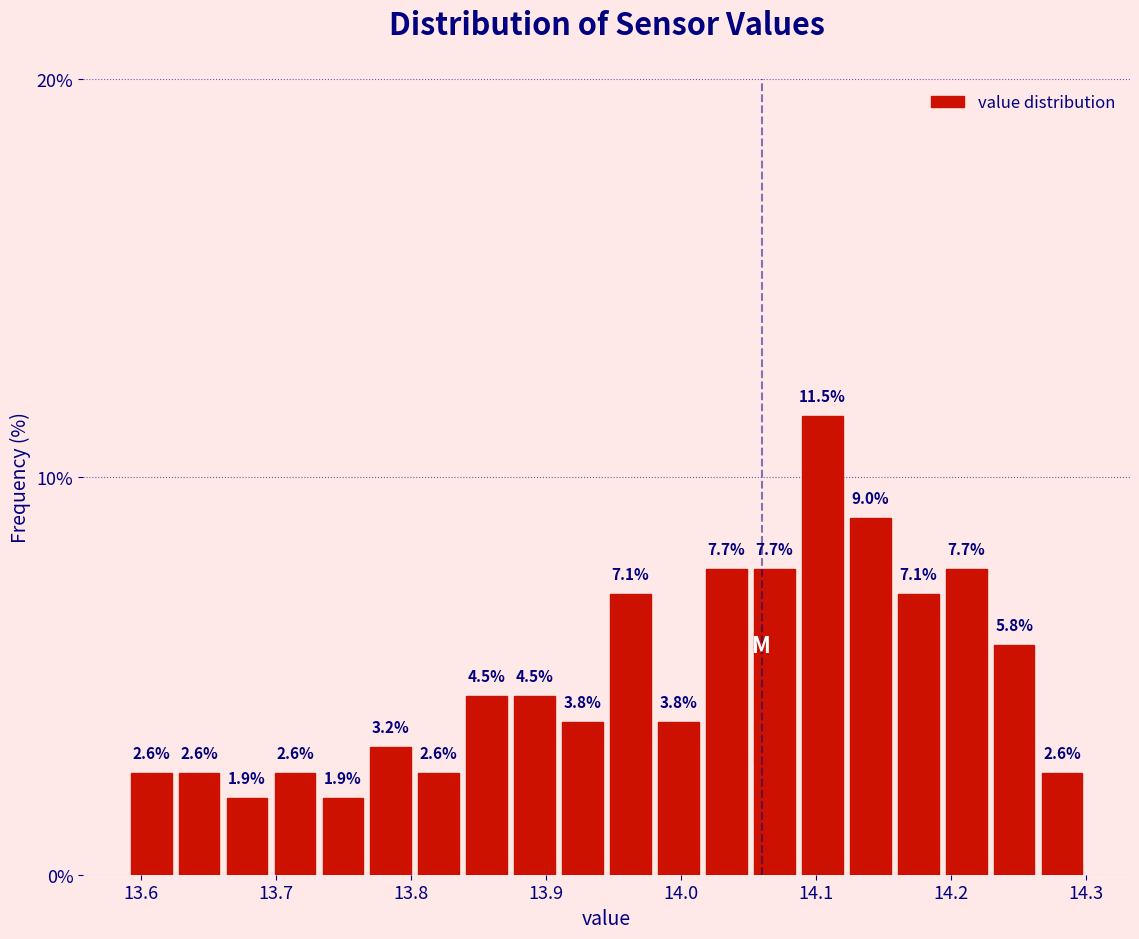

Read against the x-axis, roughly where is the centre of the tallest bar?

14.10